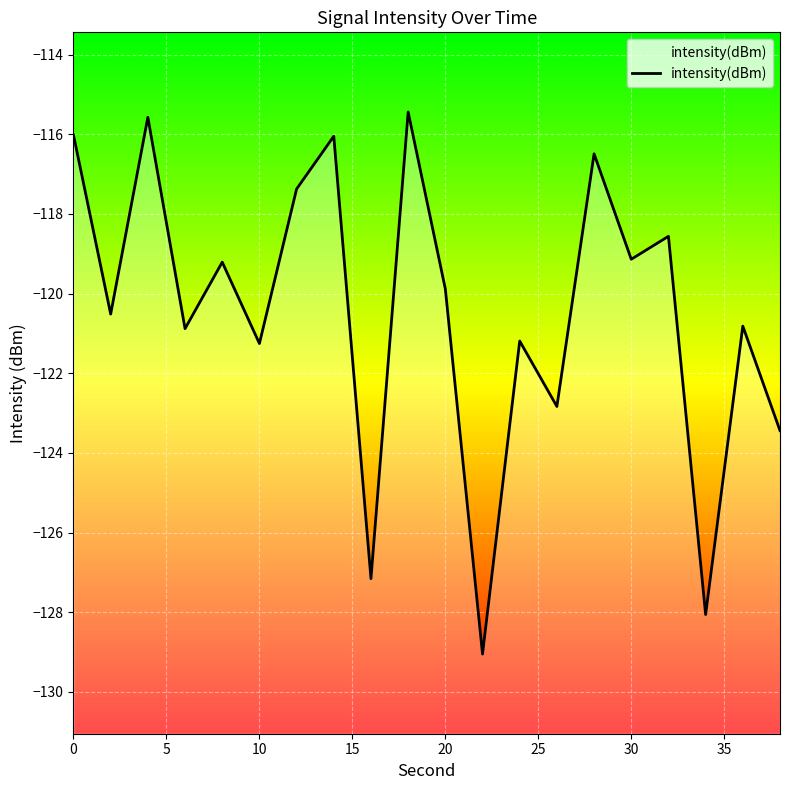

What is the value of the 13th point from the left?

-121.2